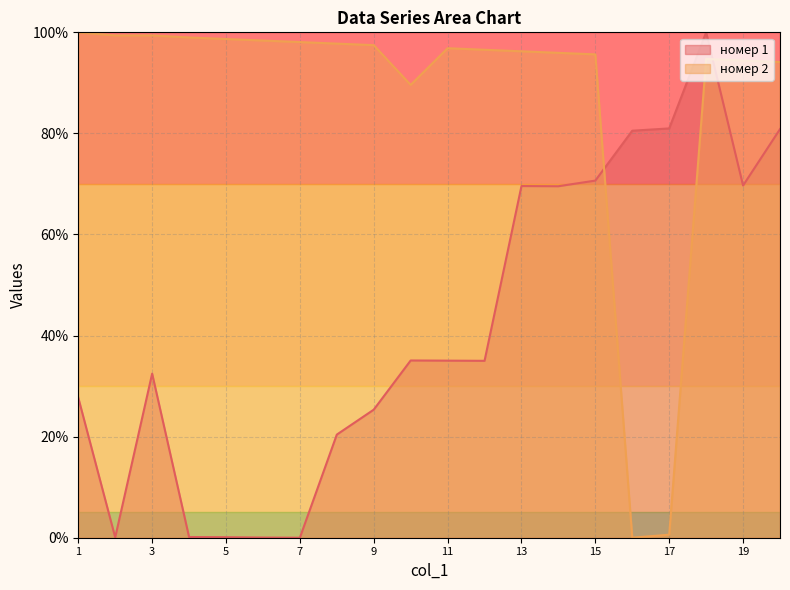

In номер 1, how many points are lower than both neighbors (excluding endpoints)?

5